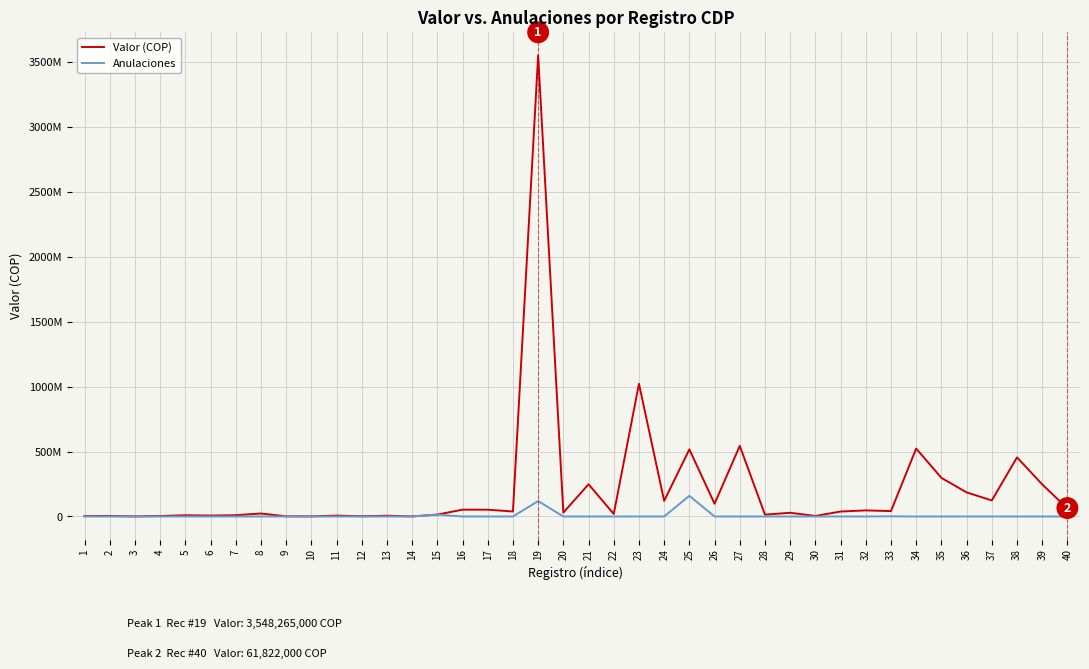

What is the value of the Valor (COP) point at the 11th from the left?

6724000